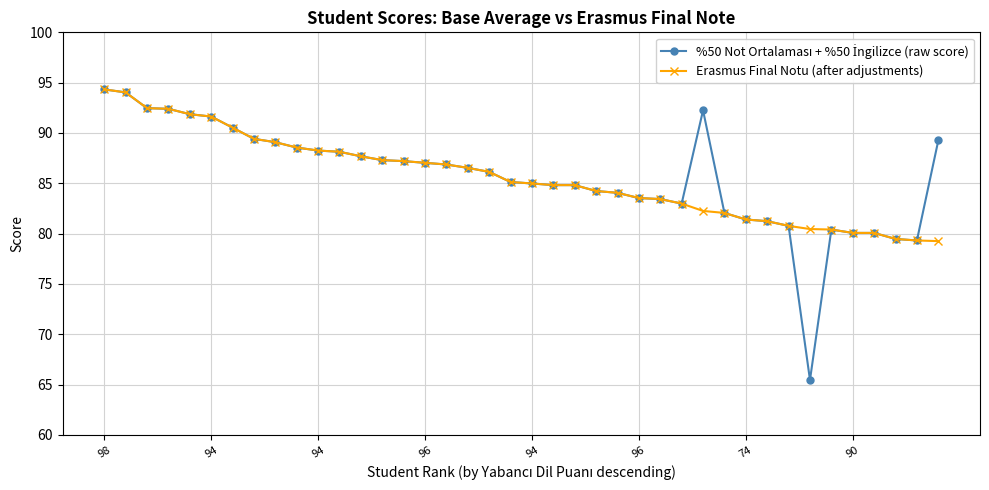

What is the maximum value shown in the chart?

94.3